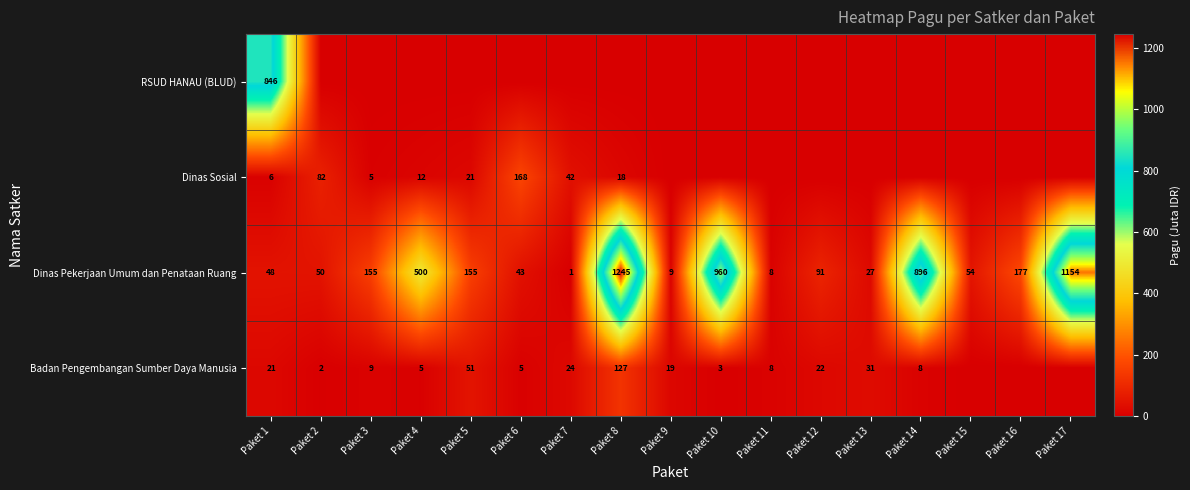

Between Paket 14 and Paket 12, which is larger?

Paket 14